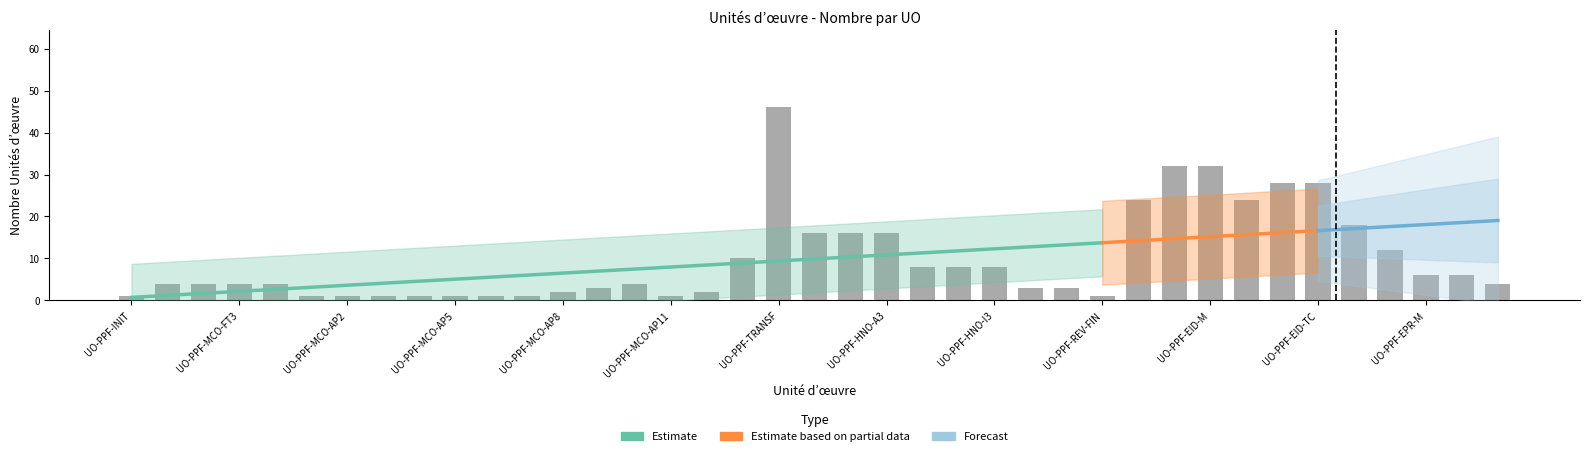

Is it true that Nombre Unités d’œuvre equals 1.0 at UO-PPF-MCO-AP11?

True